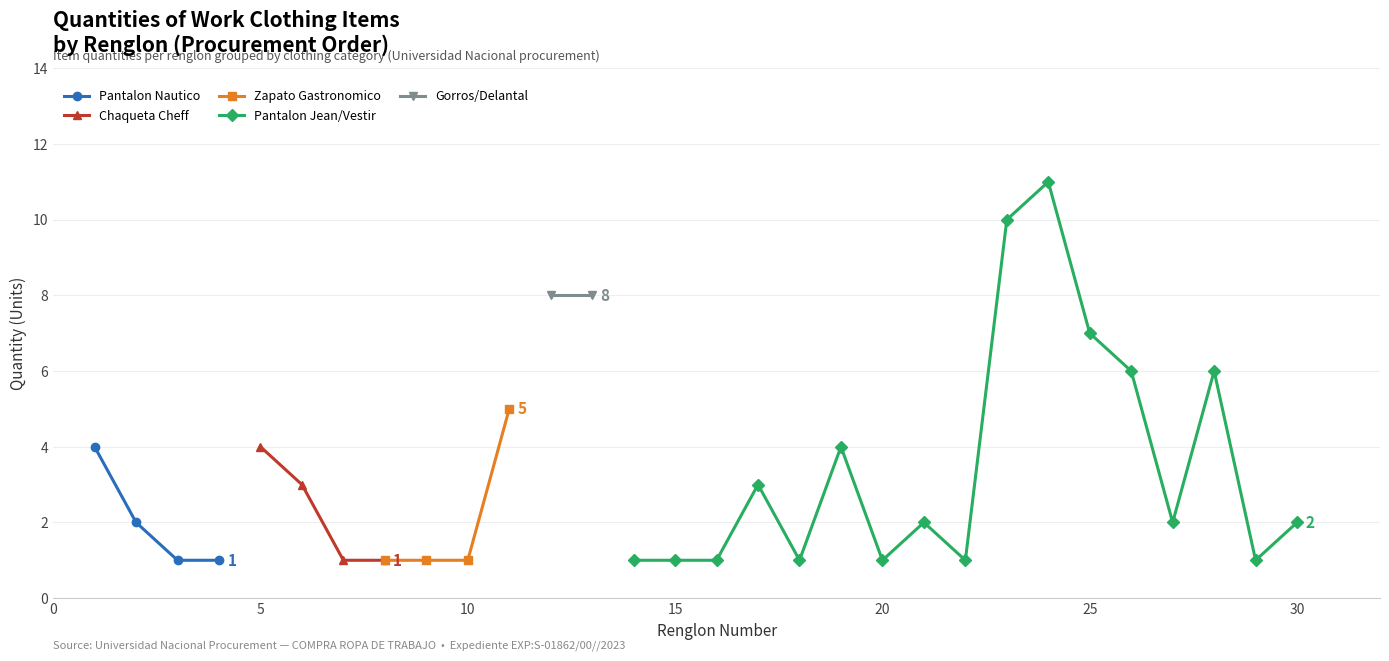

What is the minimum value shown in the chart?

1